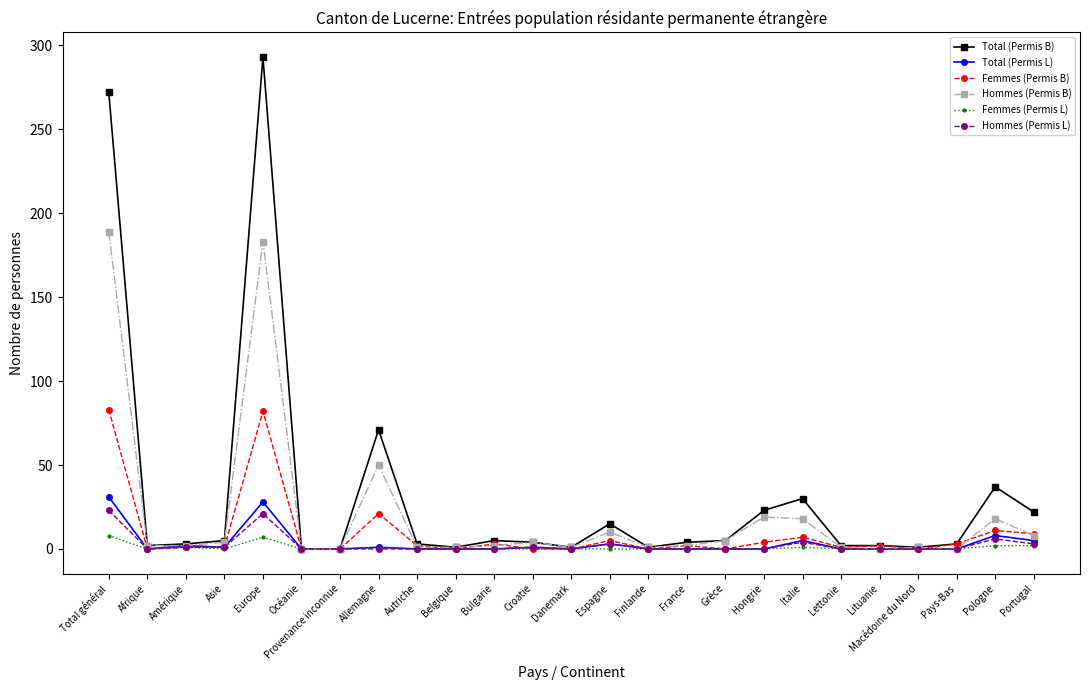

True or false: Total (Permis B) has more than 0 interior local peaks.

True